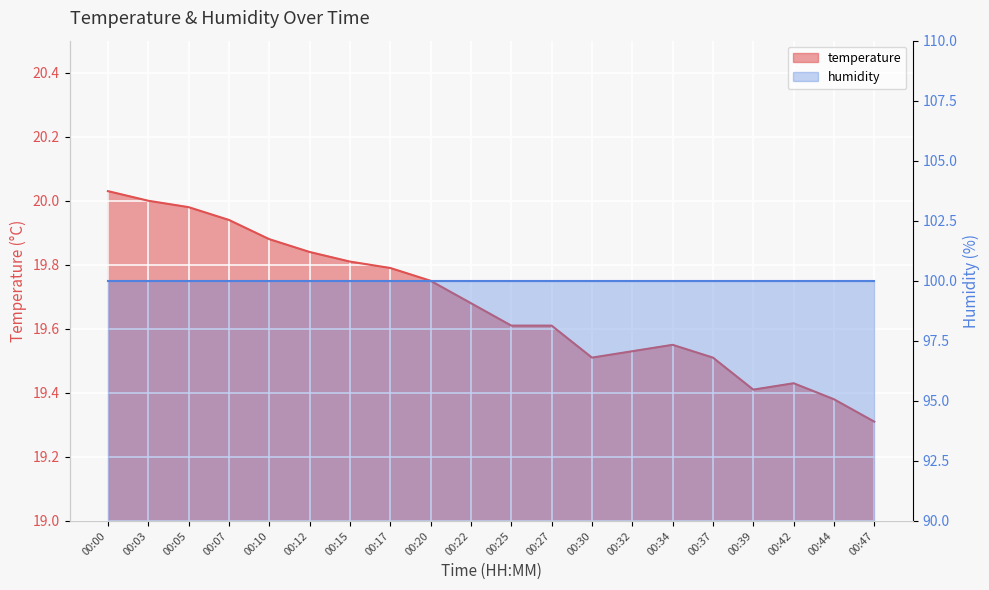

Approximately how many times larger is the value at 00:17 compared to 00:03?

1.0